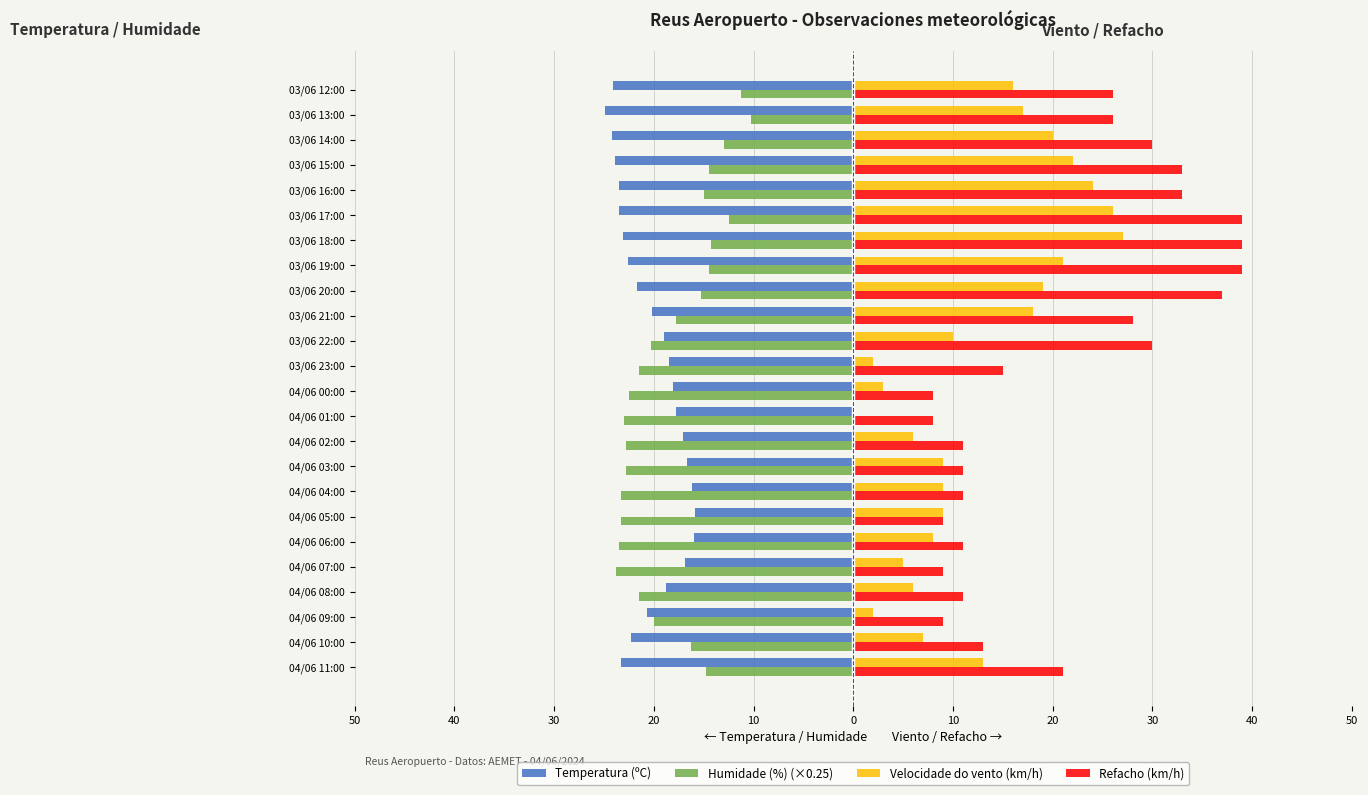

What are all the series names shown in the legend?

Temperatura (ºC), Humidade (%) (×0.25), Velocidade do vento (km/h), Refacho (km/h)